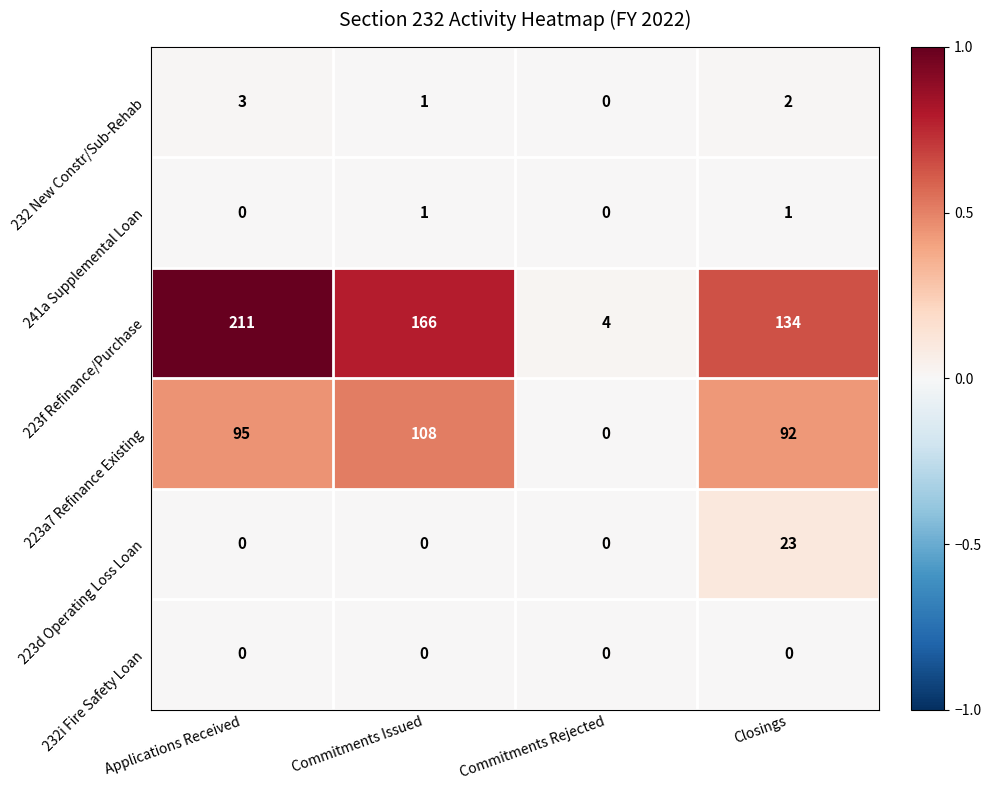

How many data points in 223d Operating Loss Loan are above 0?

1